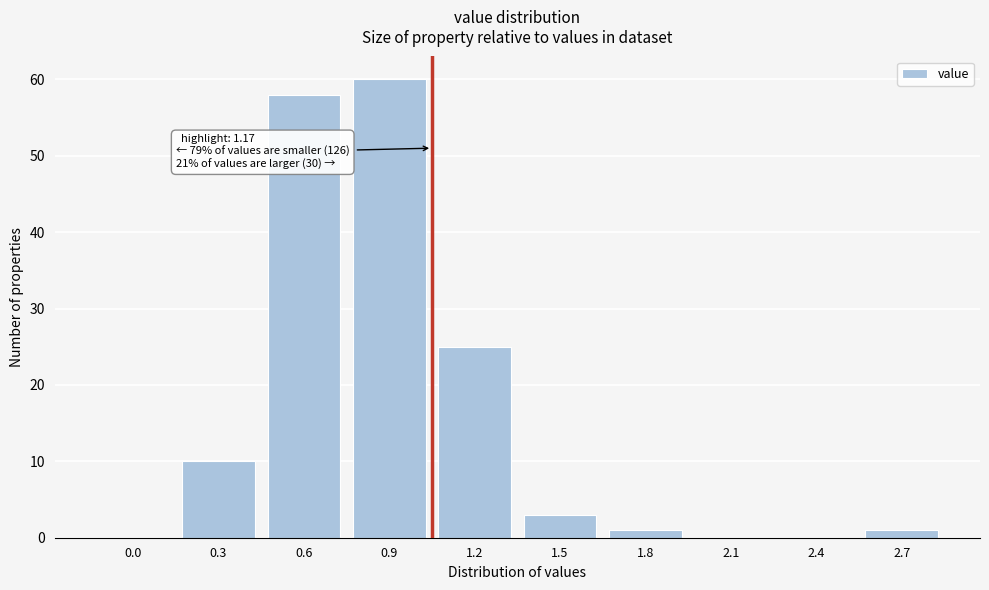

Reading left to right, transcribe all the data shown in this chart.

0.0=0	0.3=10	0.6=58	0.9=60	1.2=25	1.5=3	1.8=1	2.1=0	2.4=0	2.7=1